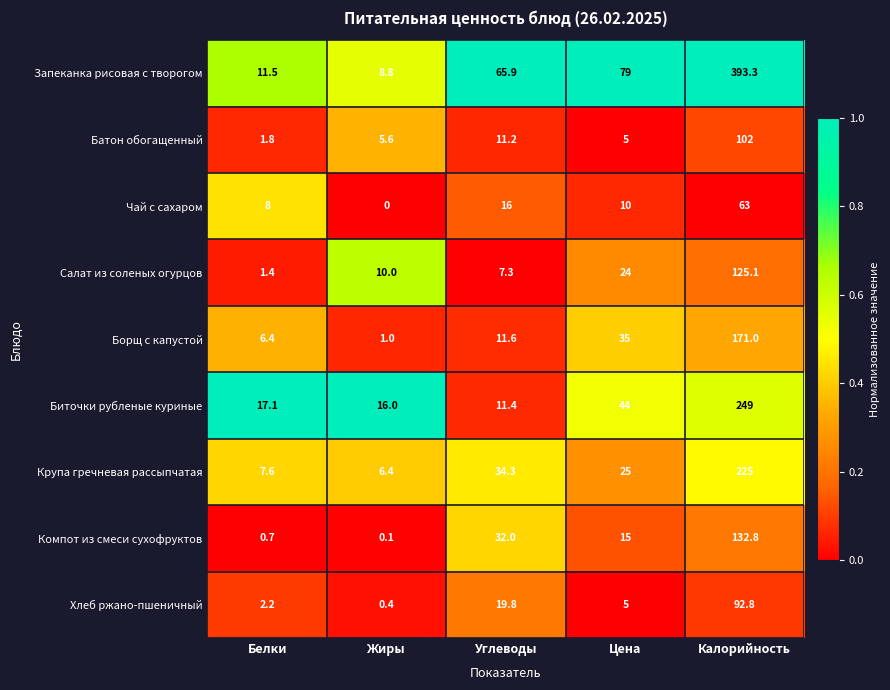

How many values in the Чай с сахаром series are below 10?

2